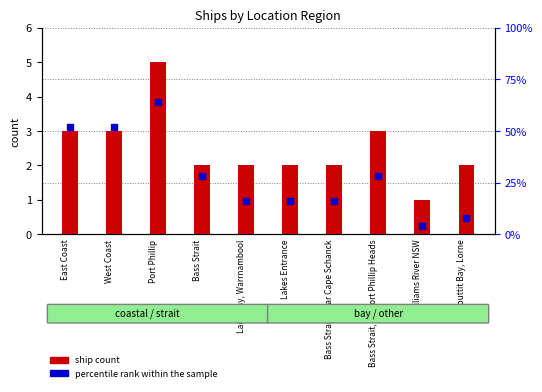

At which category is the sum across all series the highest?

Port Phillip